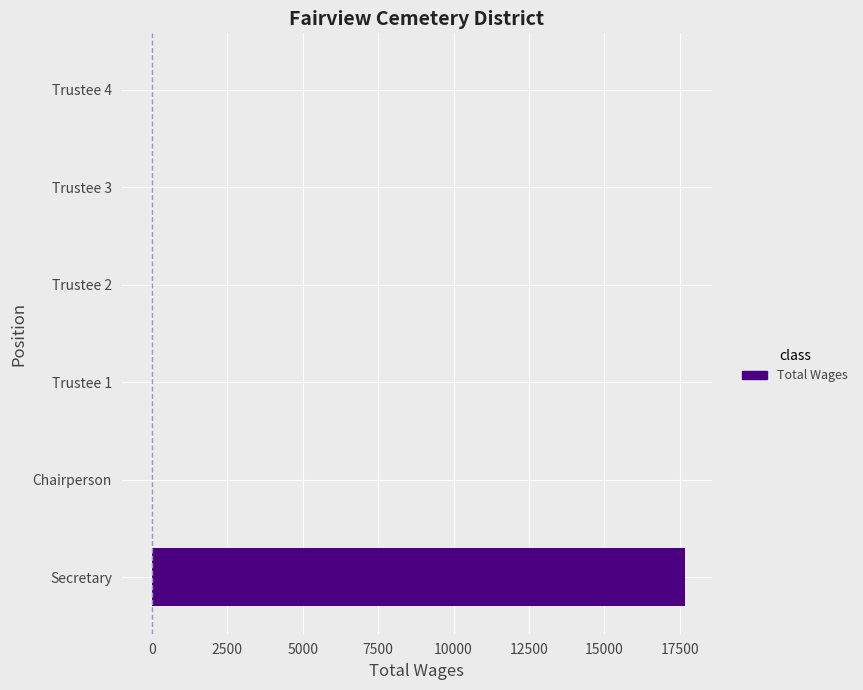

What is the change in value from Secretary to Chairperson?

-17680